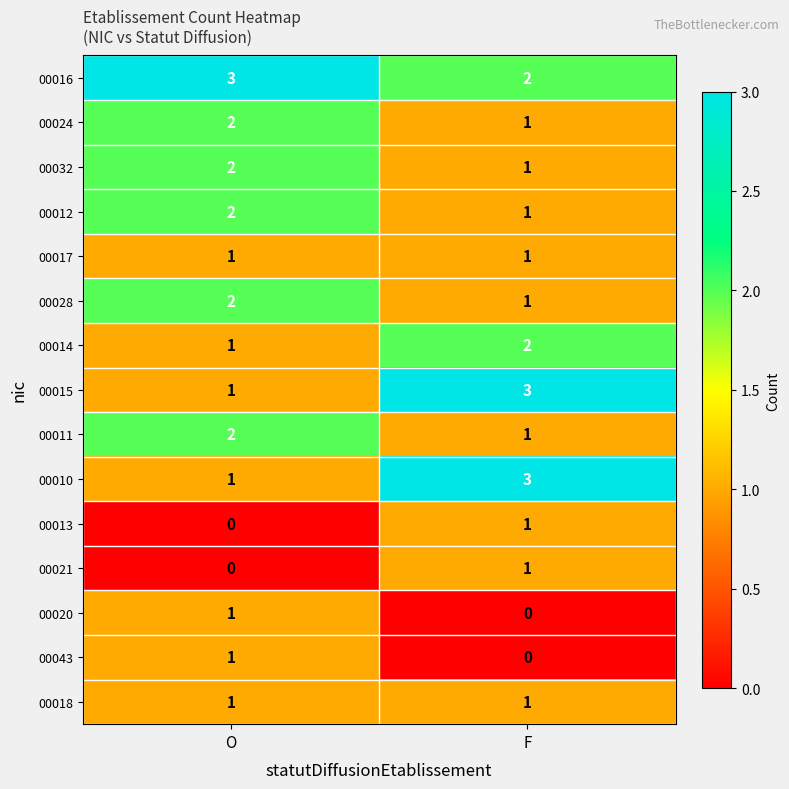

Which series has the largest total across all categories?

00016